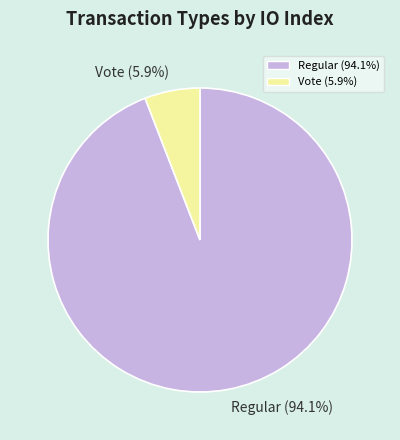

Rank the categories by value from lowest to highest.

Vote (5.9%), Regular (94.1%)